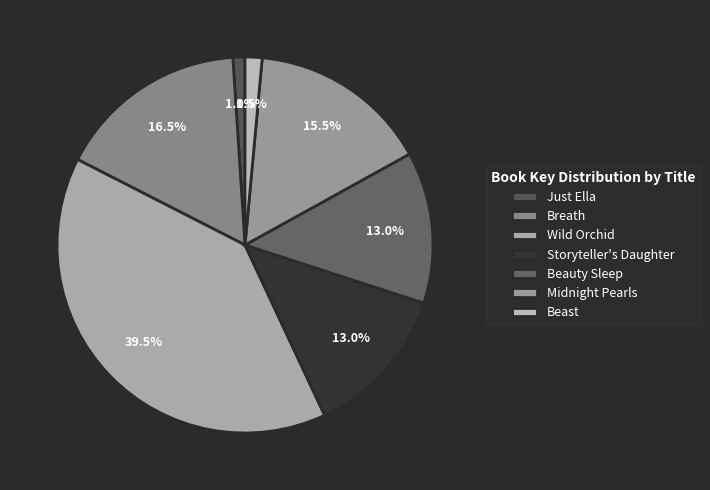

What portion of the pie excludes Beauty Sleep?

87.0%